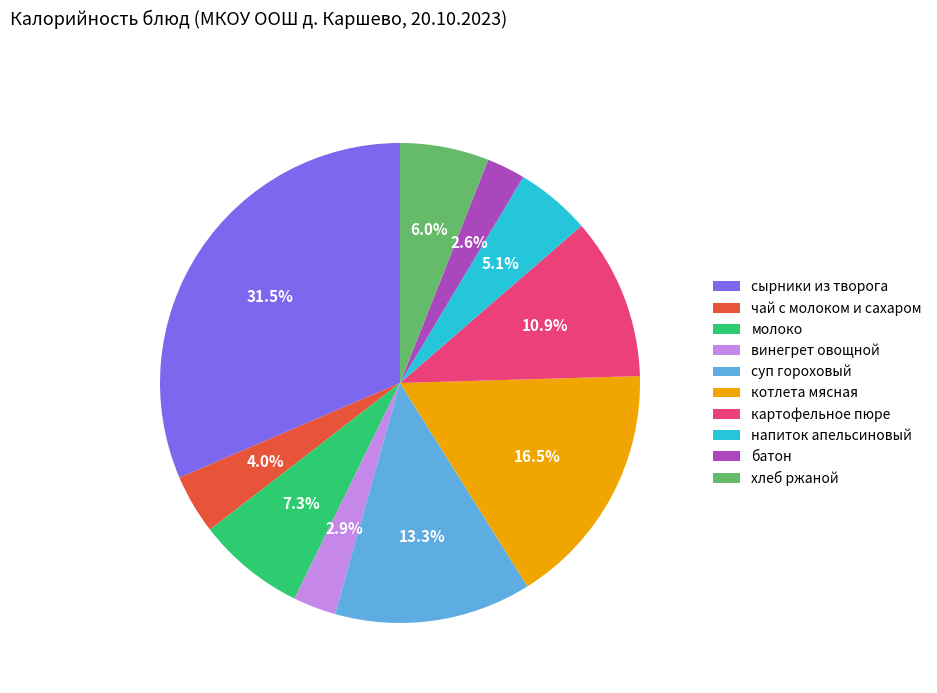

The напиток апельсиновый slice represents 1% of the pie. True or false?

False